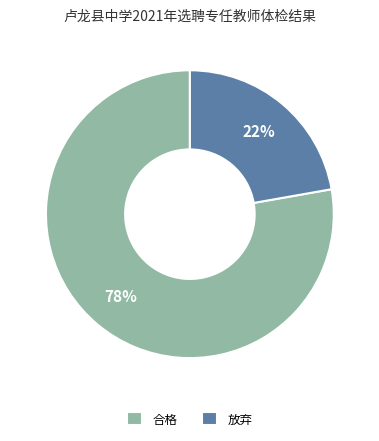

To the nearest percent, what portion does 合格 represent?

78%